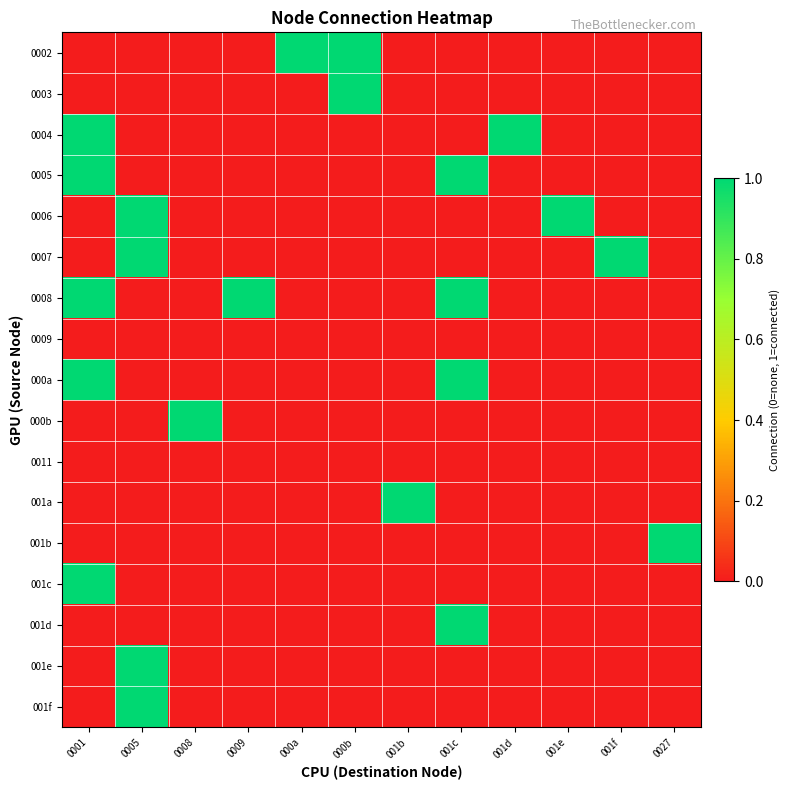

Reading right to left, transcribe all the data shown in this chart.

0002: 0027=0	001f=0	001e=0	001d=0	001c=0	001b=0	000b=1	000a=1	0009=0	0008=0	0005=0	0001=0
0003: 0027=0	001f=0	001e=0	001d=0	001c=0	001b=0	000b=1	000a=0	0009=0	0008=0	0005=0	0001=0
0004: 0027=0	001f=0	001e=0	001d=1	001c=0	001b=0	000b=0	000a=0	0009=0	0008=0	0005=0	0001=1
0005: 0027=0	001f=0	001e=0	001d=0	001c=1	001b=0	000b=0	000a=0	0009=0	0008=0	0005=0	0001=1
0006: 0027=0	001f=0	001e=1	001d=0	001c=0	001b=0	000b=0	000a=0	0009=0	0008=0	0005=1	0001=0
0007: 0027=0	001f=1	001e=0	001d=0	001c=0	001b=0	000b=0	000a=0	0009=0	0008=0	0005=1	0001=0
0008: 0027=0	001f=0	001e=0	001d=0	001c=1	001b=0	000b=0	000a=0	0009=1	0008=0	0005=0	0001=1
0009: 0027=0	001f=0	001e=0	001d=0	001c=0	001b=0	000b=0	000a=0	0009=0	0008=0	0005=0	0001=0
000a: 0027=0	001f=0	001e=0	001d=0	001c=1	001b=0	000b=0	000a=0	0009=0	0008=0	0005=0	0001=1
000b: 0027=0	001f=0	001e=0	001d=0	001c=0	001b=0	000b=0	000a=0	0009=0	0008=1	0005=0	0001=0
0011: 0027=0	001f=0	001e=0	001d=0	001c=0	001b=0	000b=0	000a=0	0009=0	0008=0	0005=0	0001=0
001a: 0027=0	001f=0	001e=0	001d=0	001c=0	001b=1	000b=0	000a=0	0009=0	0008=0	0005=0	0001=0
001b: 0027=1	001f=0	001e=0	001d=0	001c=0	001b=0	000b=0	000a=0	0009=0	0008=0	0005=0	0001=0
001c: 0027=0	001f=0	001e=0	001d=0	001c=0	001b=0	000b=0	000a=0	0009=0	0008=0	0005=0	0001=1
001d: 0027=0	001f=0	001e=0	001d=0	001c=1	001b=0	000b=0	000a=0	0009=0	0008=0	0005=0	0001=0
001e: 0027=0	001f=0	001e=0	001d=0	001c=0	001b=0	000b=0	000a=0	0009=0	0008=0	0005=1	0001=0
001f: 0027=0	001f=0	001e=0	001d=0	001c=0	001b=0	000b=0	000a=0	0009=0	0008=0	0005=1	0001=0